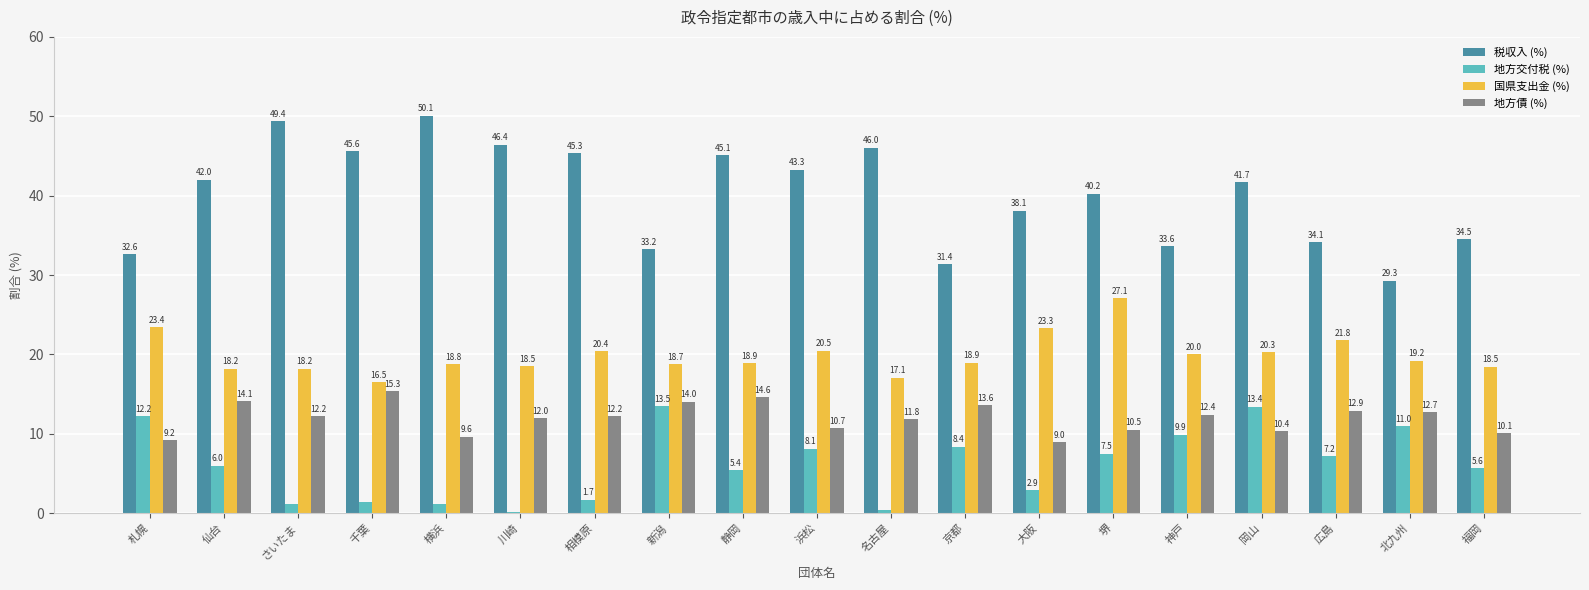

How many groups of bars are there?

19